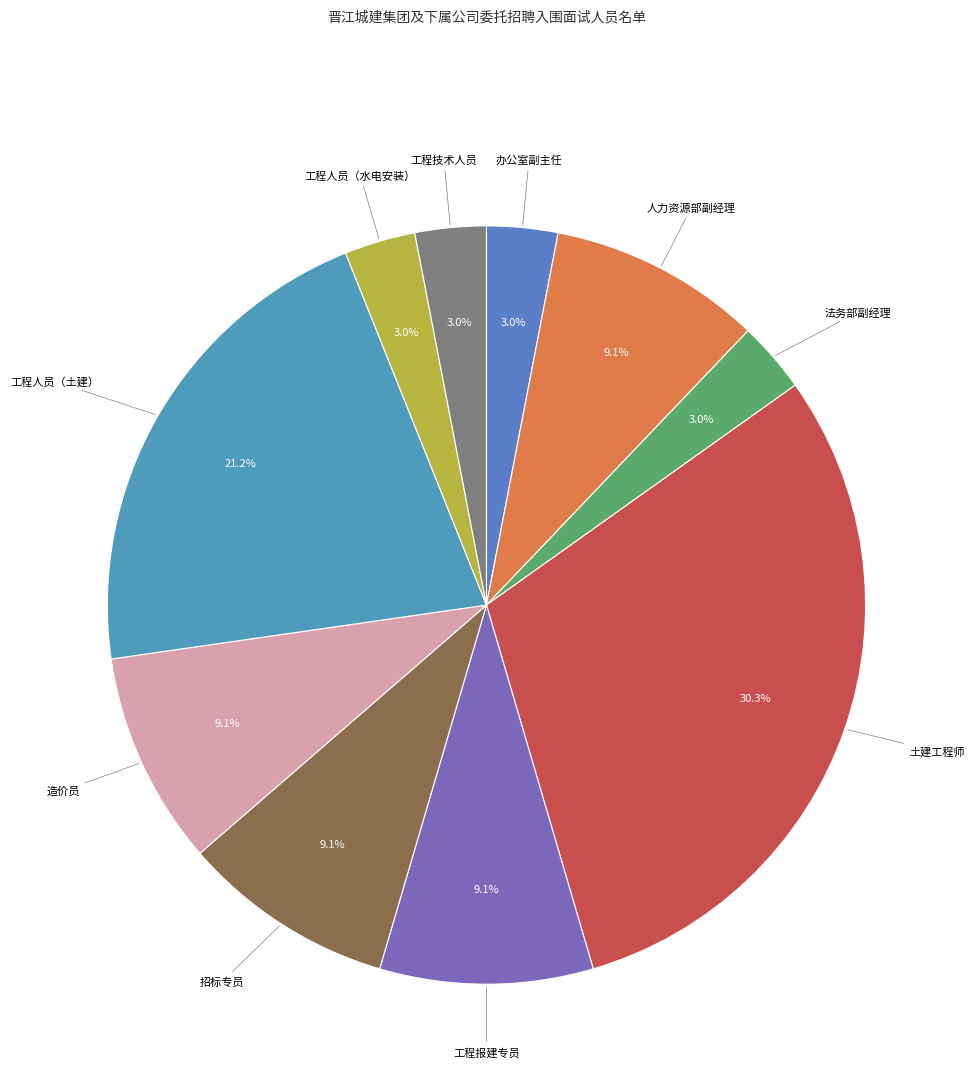

How many segments does this pie chart have?

10